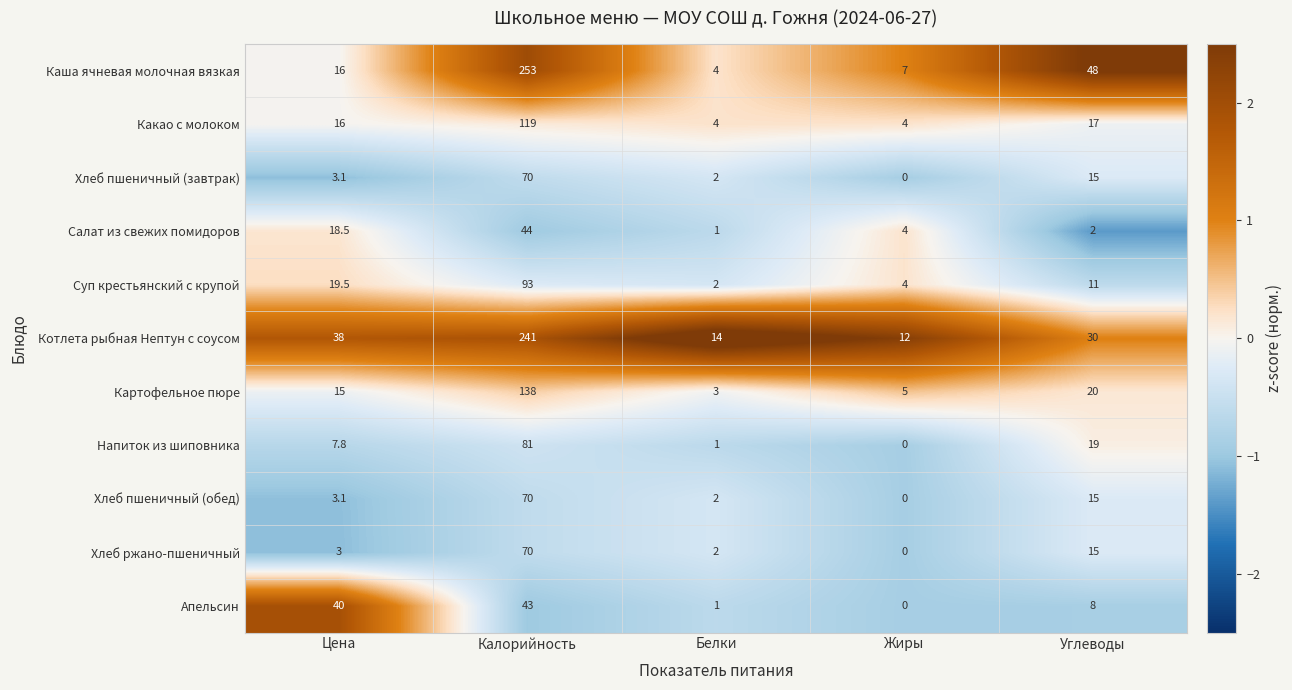

How many data points in Хлеб ржано-пшеничный are less than 3?

2